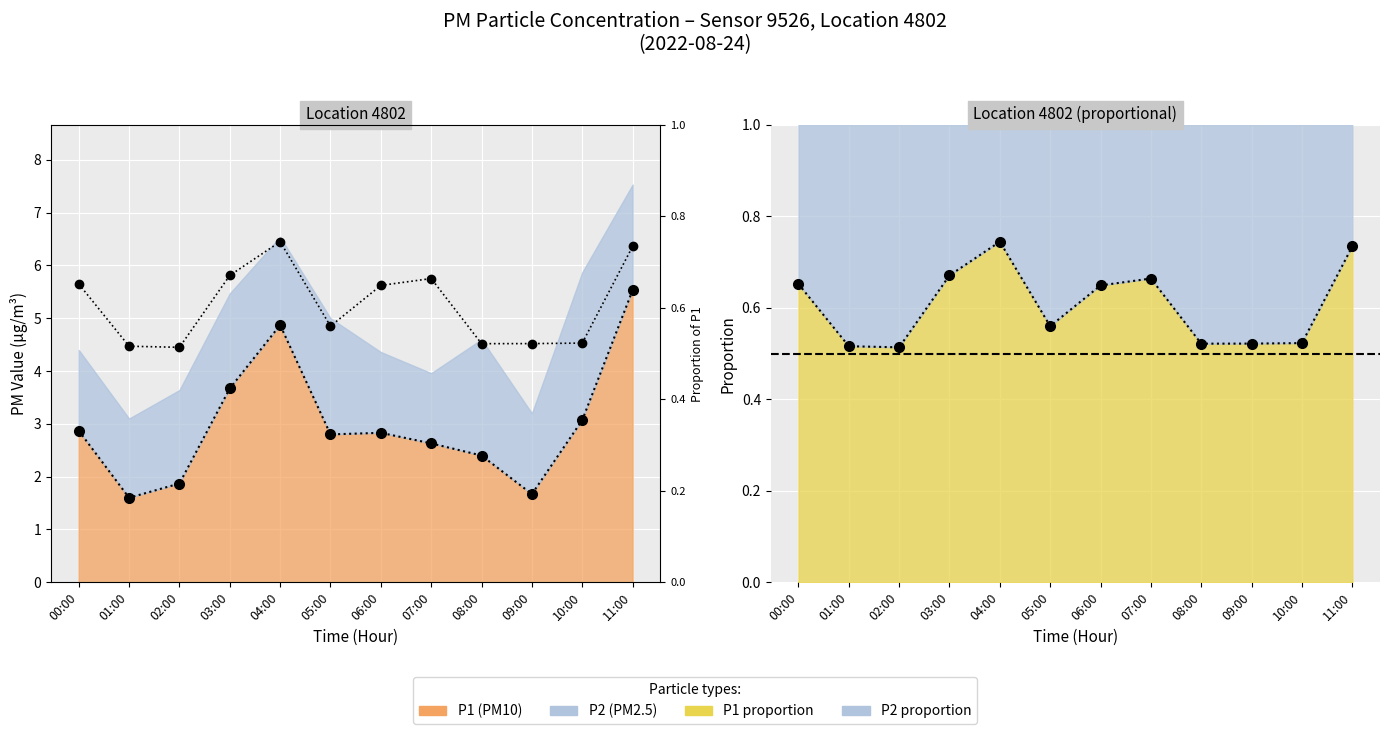

At which category does the chart reach its peak across all series?

11:00